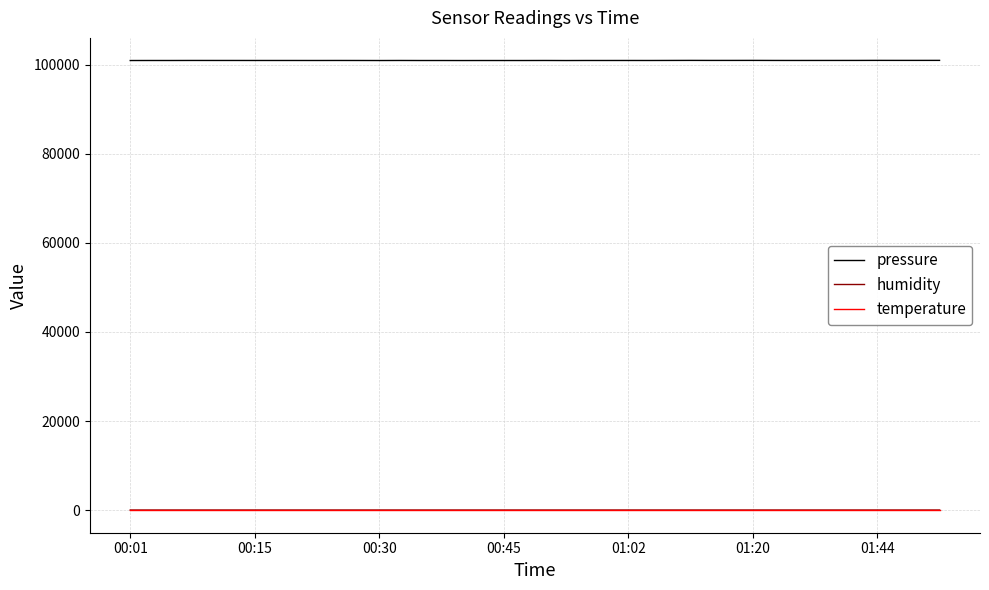

What is the maximum value shown in the chart?

100930.2